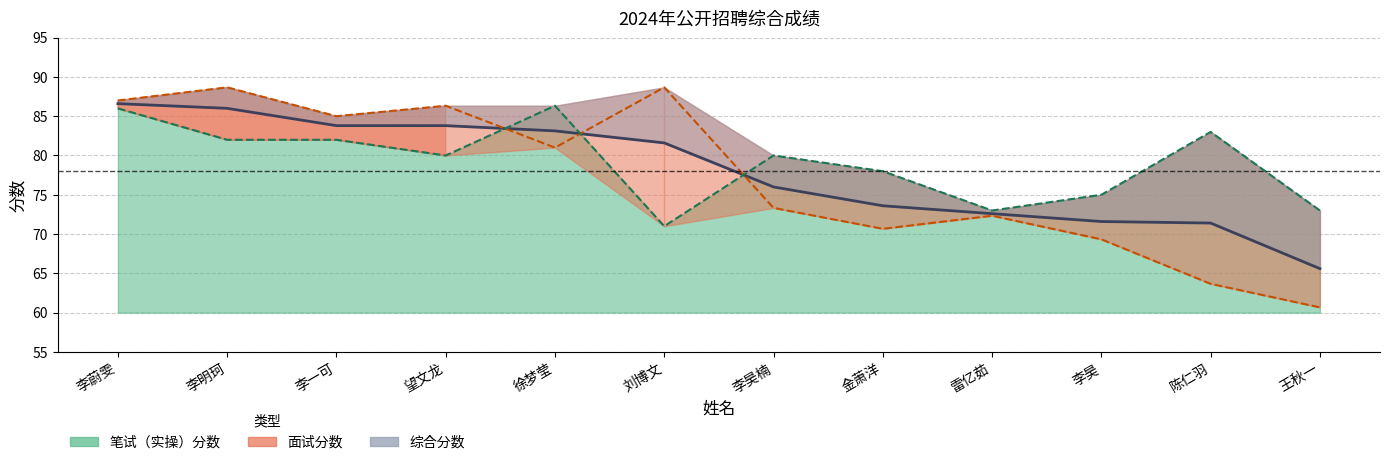

Which series has the largest total across all categories?

笔试分数